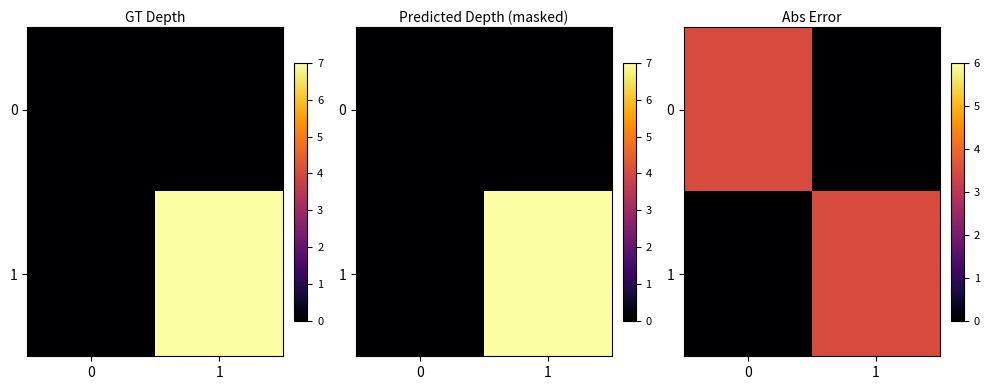

Is the value of 1 at 1 greater than the value of 0 at 1?

Yes